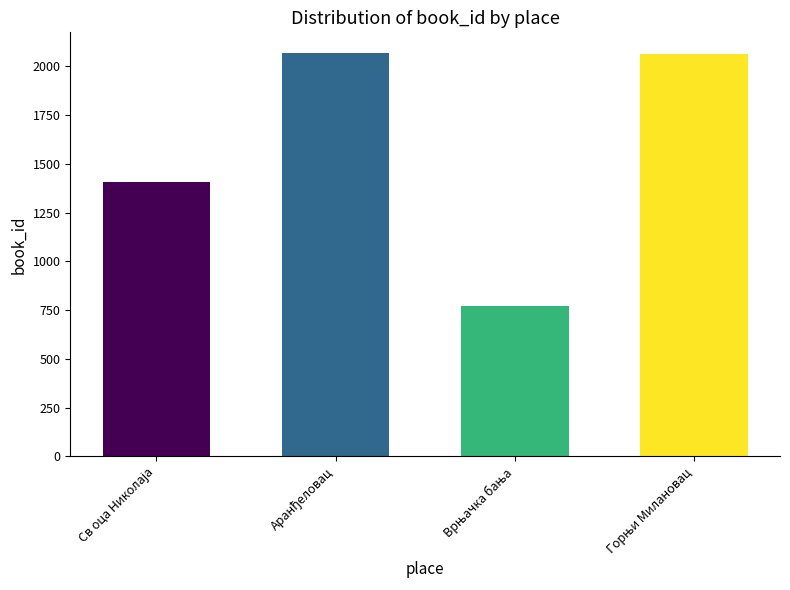

What is the greatest value displayed?

2070